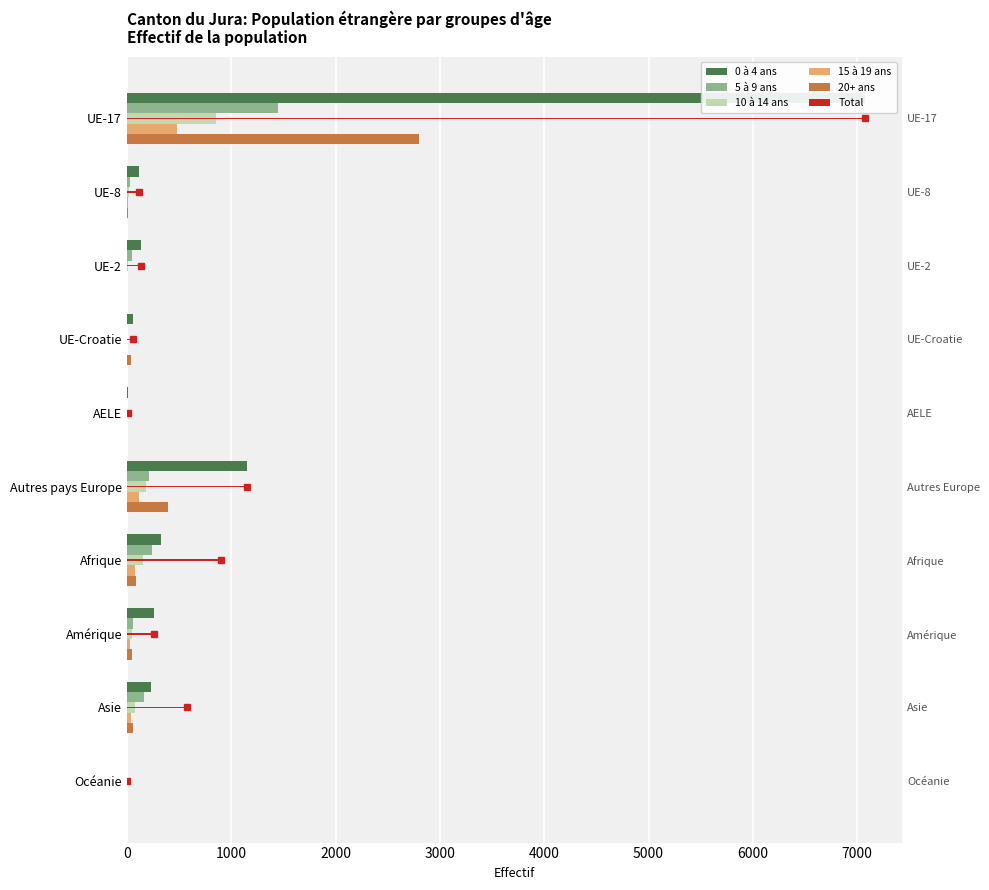

Does the chart contain stacked bars?

No